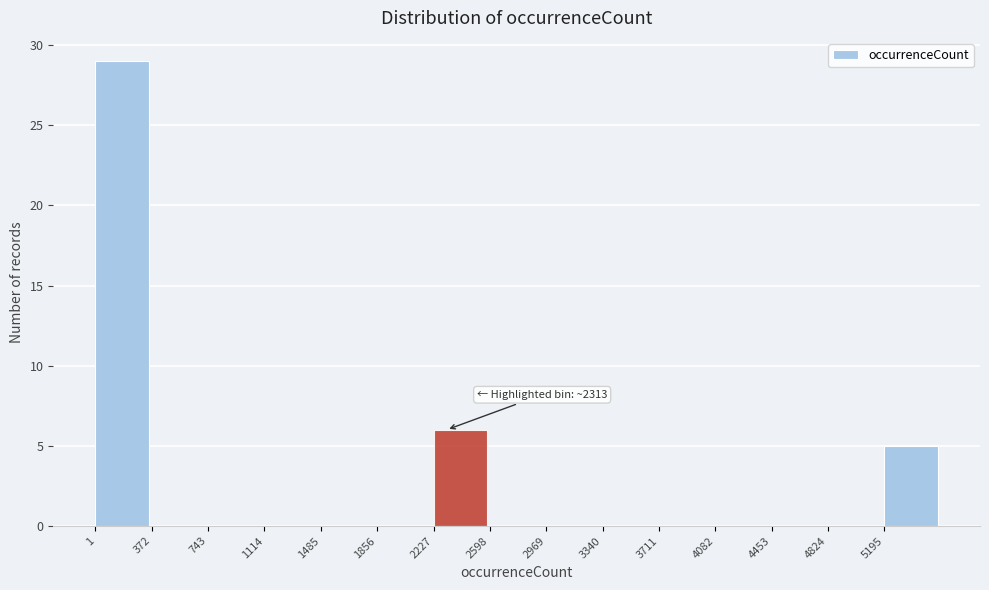

Which range on the x-axis has the tallest bar?

0 to 350